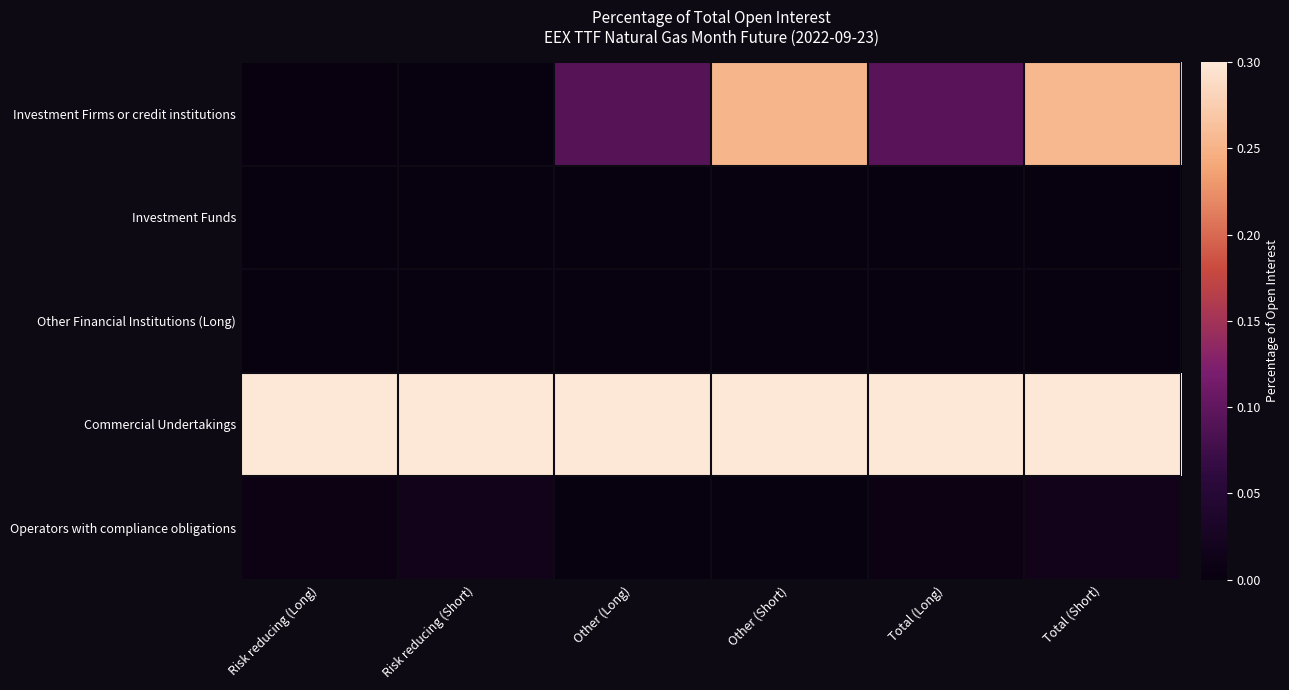

Reading left to right, list all the values displayed in this chart.

Investment Firms or credit institutions: Risk reducing (Long)=0.0	Risk reducing (Short)=0.0	Other (Long)=0.1	Other (Short)=0.3	Total (Long)=0.1	Total (Short)=0.3
Investment Funds: Risk reducing (Long)=0.0	Risk reducing (Short)=0.0	Other (Long)=0.0	Other (Short)=0.0	Total (Long)=0.0	Total (Short)=0.0
Other Financial Institutions (Long): Risk reducing (Long)=0.0	Risk reducing (Short)=0.0	Other (Long)=0.0	Other (Short)=0.0	Total (Long)=0.0	Total (Short)=0.0
Commercial Undertakings: Risk reducing (Long)=0.5	Risk reducing (Short)=0.4	Other (Long)=0.4	Other (Short)=0.3	Total (Long)=0.9	Total (Short)=0.7
Operators with compliance obligations: Risk reducing (Long)=0.0	Risk reducing (Short)=0.0	Other (Long)=0.0	Other (Short)=0.0	Total (Long)=0.0	Total (Short)=0.0